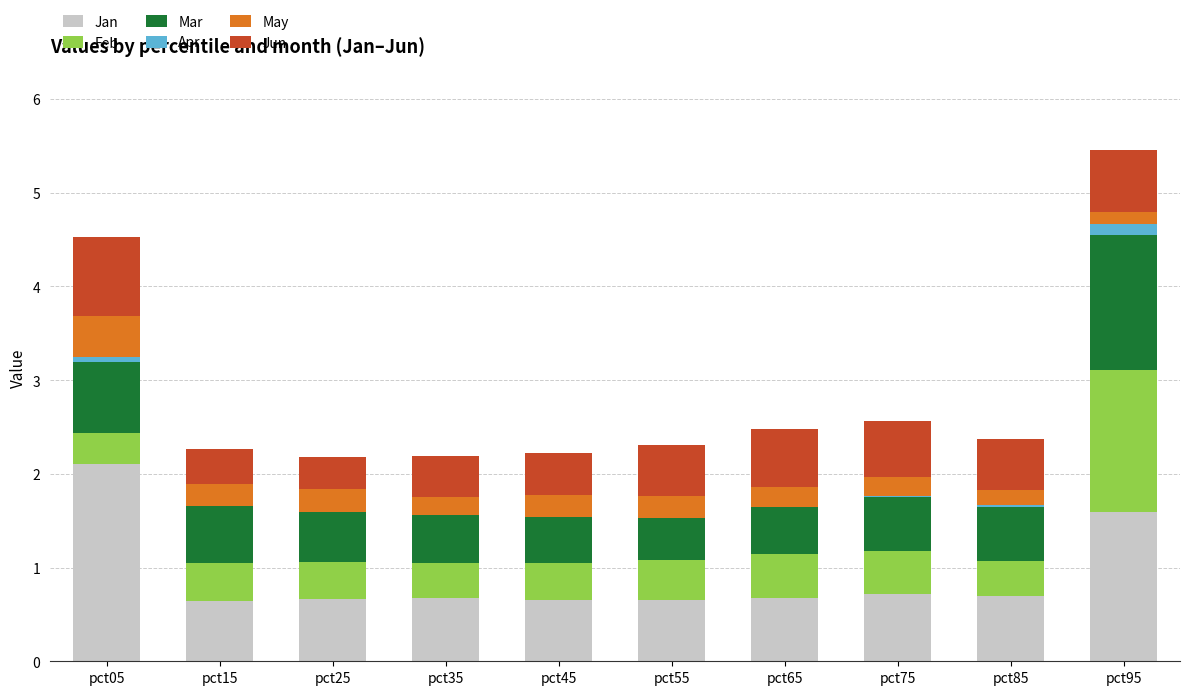

Which category has the highest value in the Jan series?

pct05